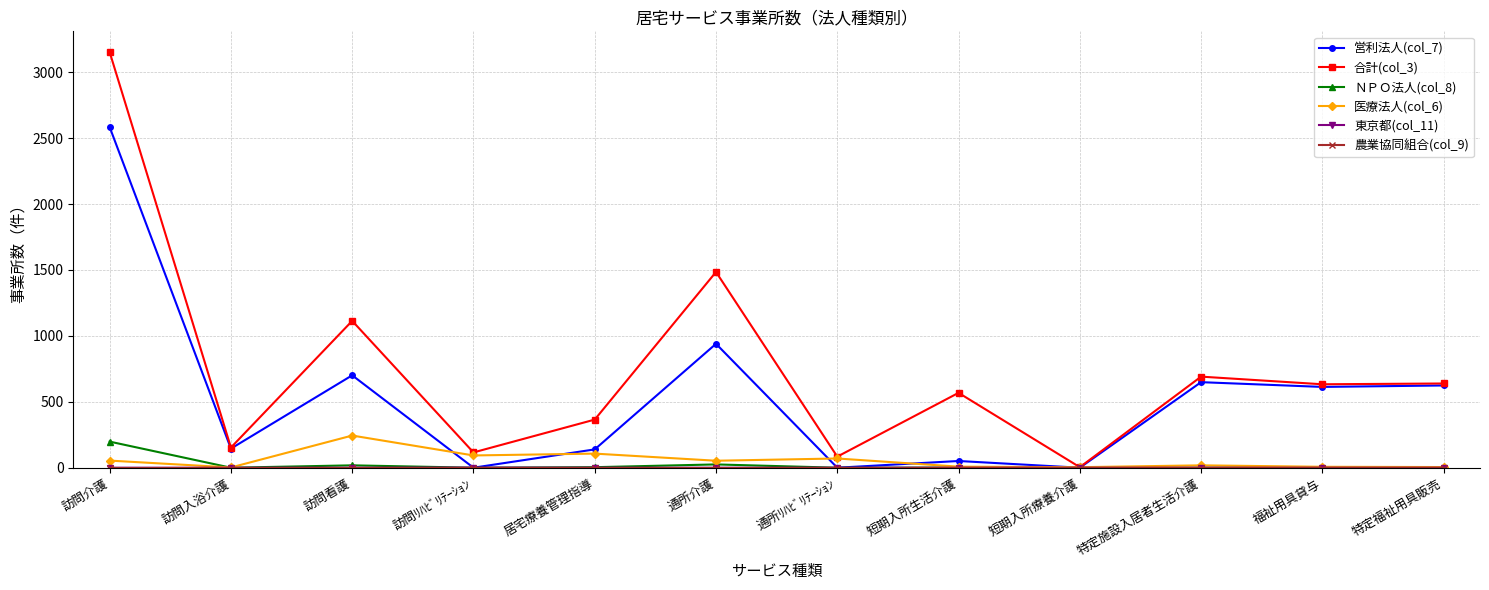

What position from the left is 短期入所療養介護?

9